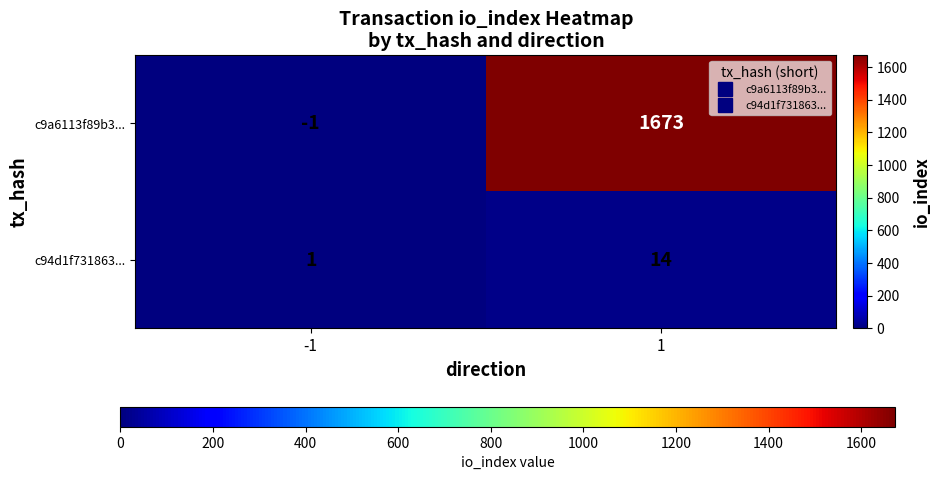

Reading left to right, list all the values displayed in this chart.

c9a6113f89b3...: -1	1673
c94d1f731863...: 1	14